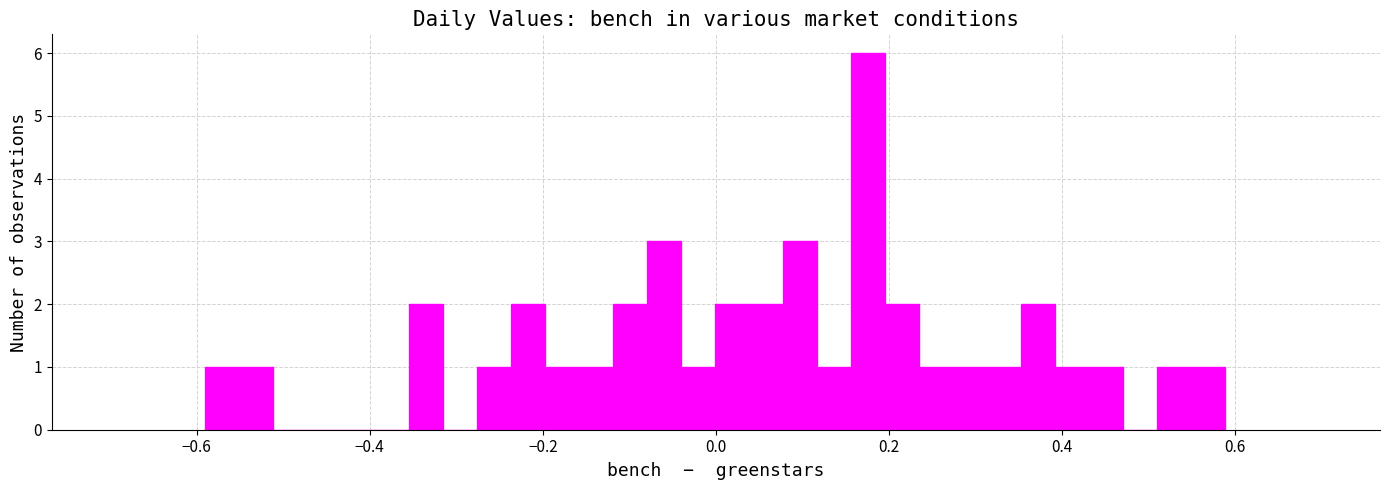

Around what value on the x-axis is the tallest bar? Give the approximate position of its centre, as read against the axis.

0.18